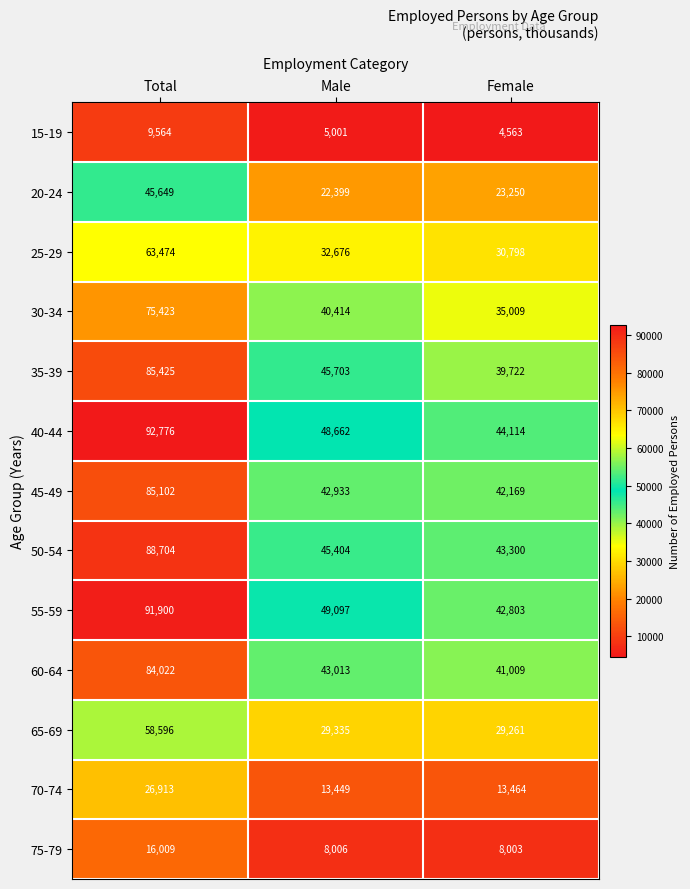

What is the total value across all series at Female?

397465